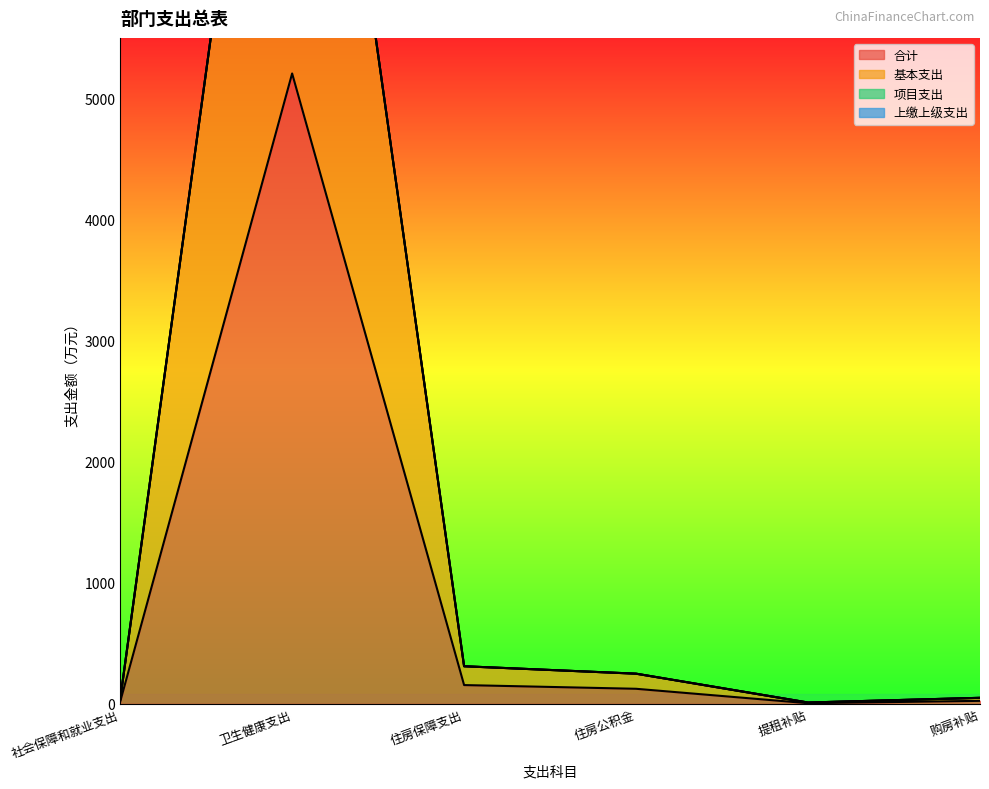

The 基本支出 series shows 34.8 at 社会保障和就业支出. True or false?

True